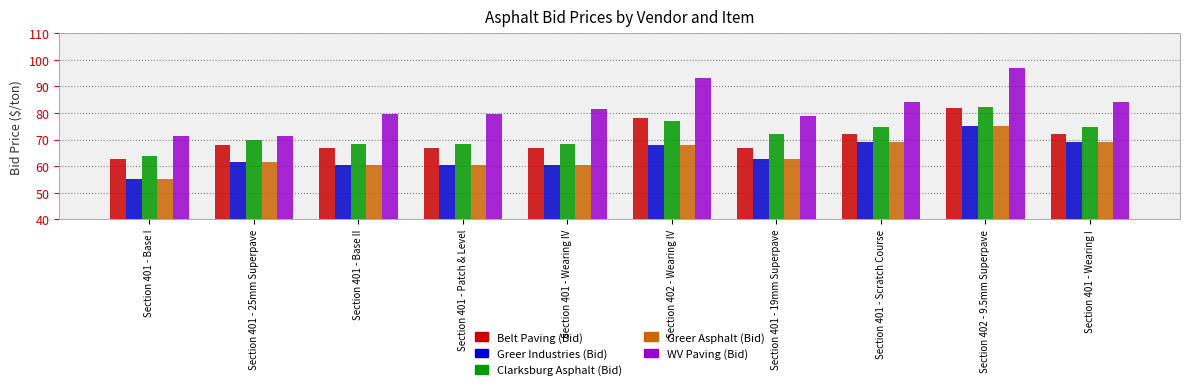

How many bars are there in total?

50